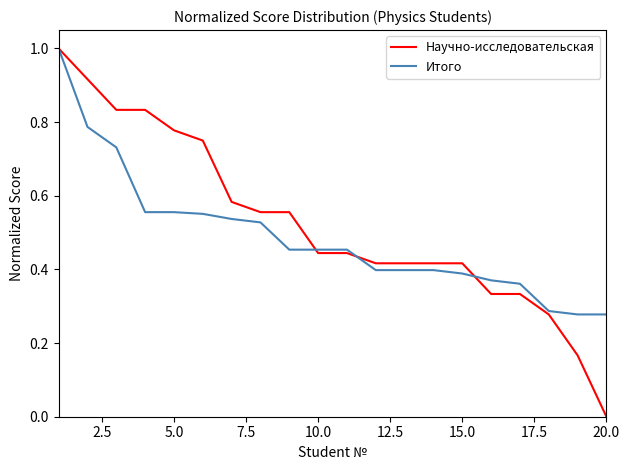

Which series has the widest spread of values?

Научно-исследовательская